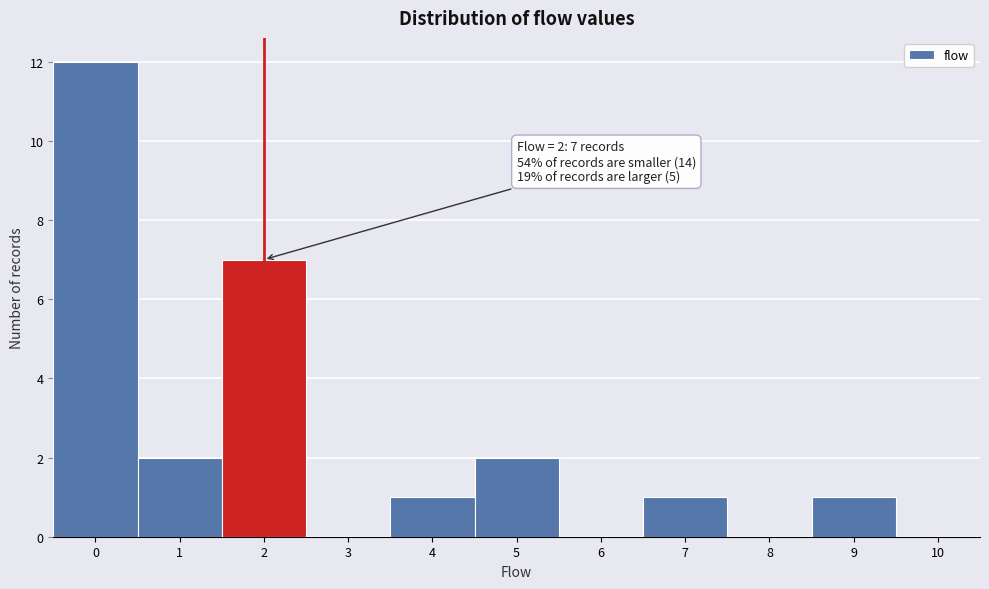

Reading left to right, extract all data points from this chart.

0=12	1=2	2=7	3=0	4=1	5=2	6=0	7=1	8=0	9=1	10=0